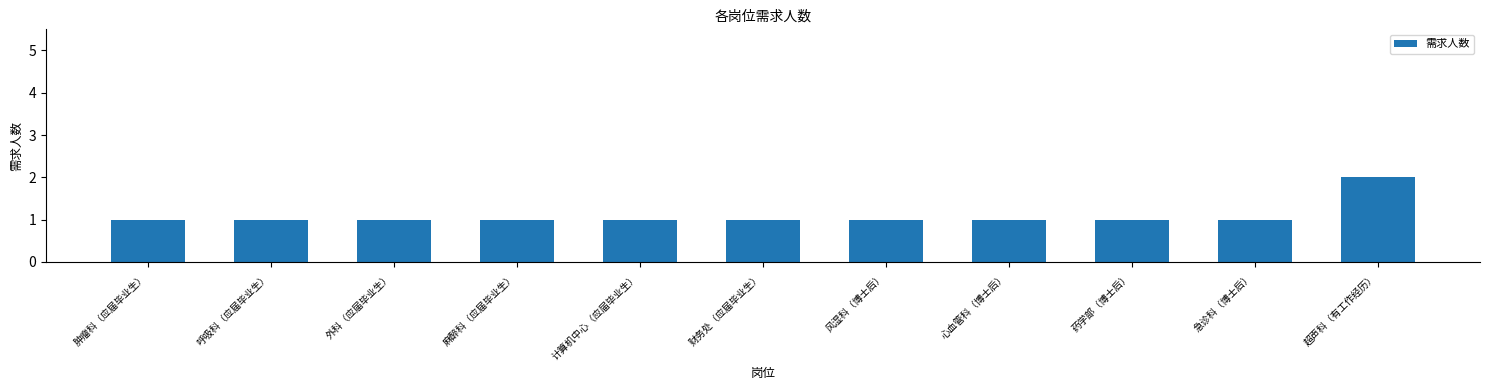

Which category has the highest value across all series?

超声科（有工作经历）